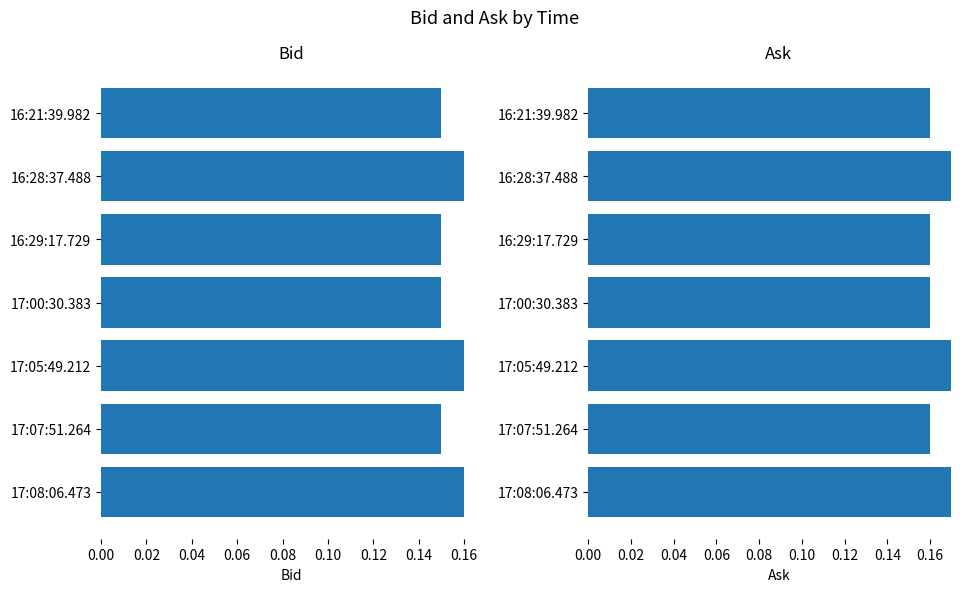

What is the greatest value displayed?

0.2